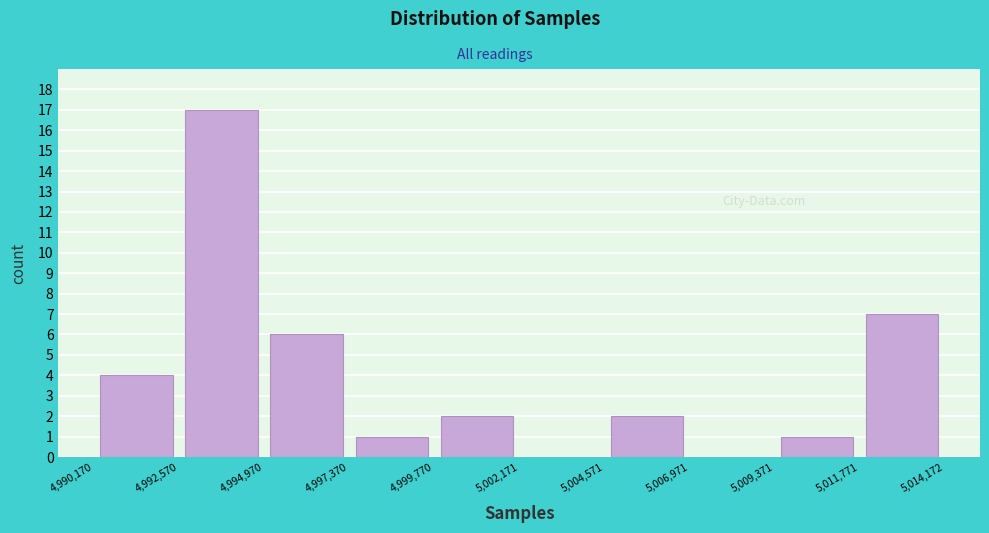

Reading left to right, list every bar in this chart as the range it spans on the x-axis followed by its height. The values are not printed on the chart, so give them approximately, as read against the axis.

4,990,170 to 4,992,570: 4
4,992,570 to 4,994,970: 17
4,994,970 to 4,997,370: 6
4,997,370 to 4,999,770: 1
4,999,770 to 5,002,171: 2
5,002,171 to 5,004,571: 0
5,004,571 to 5,006,971: 2
5,006,971 to 5,009,371: 0
5,009,371 to 5,011,771: 1
5,011,771 to 5,014,172: 7